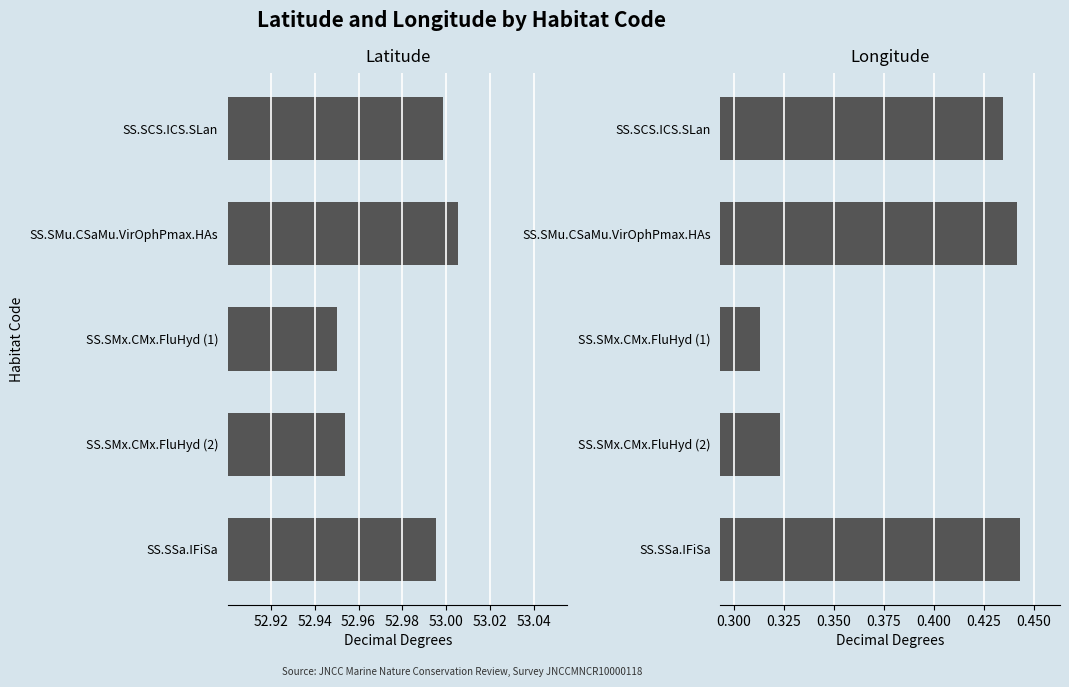

What are all the series names shown in the legend?

Latitude, Longitude